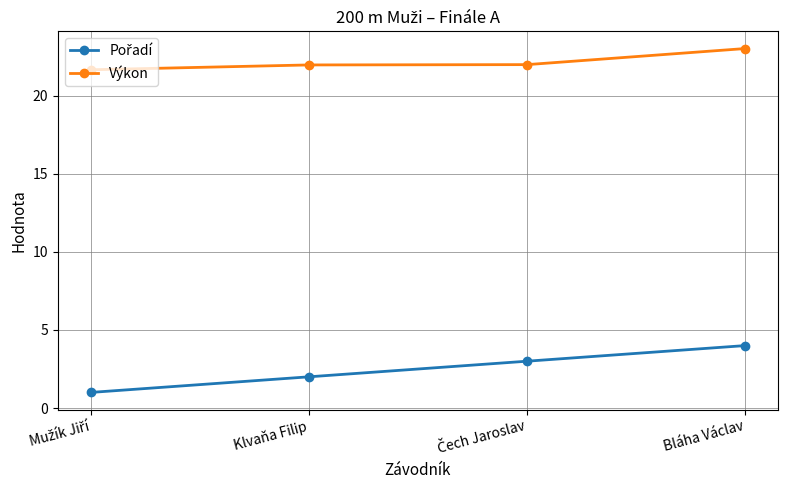

What is the difference between the maximum and minimum values in the Výkon series?

1.4